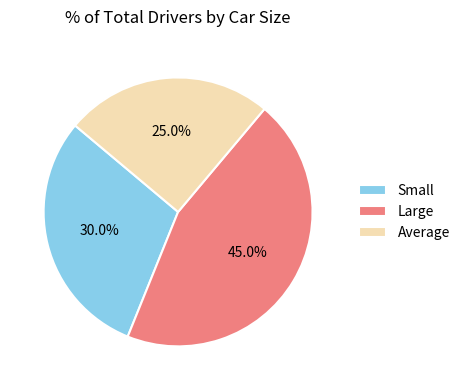

Which has a higher value, Average or Large?

Large